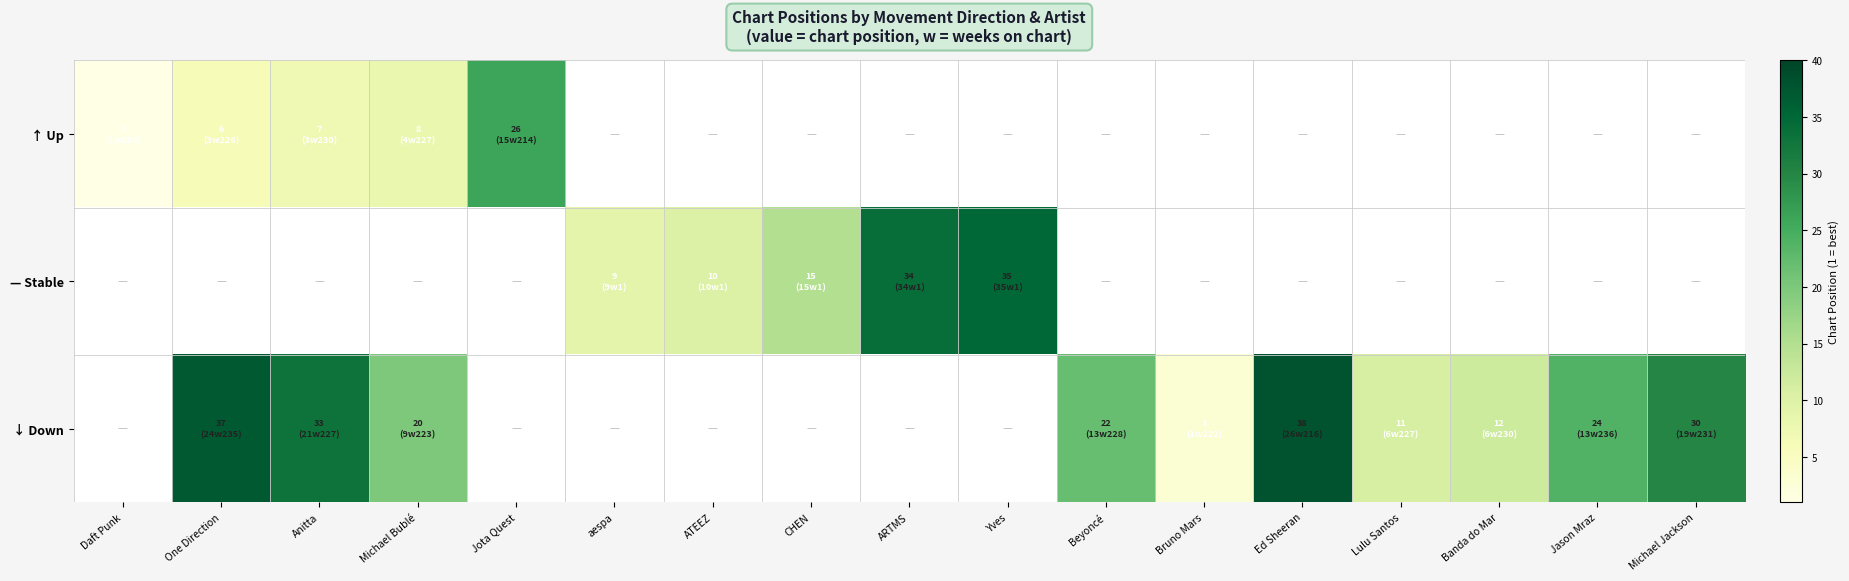

What is the greatest value displayed?

38.0